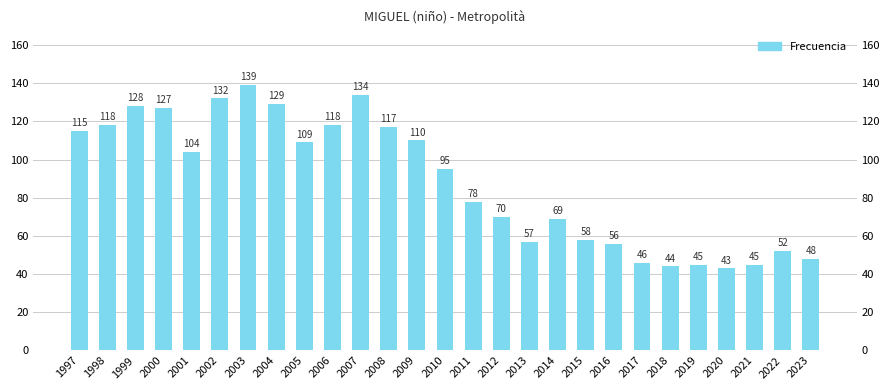

What value does the data have at 1998, to the nearest 5?

120